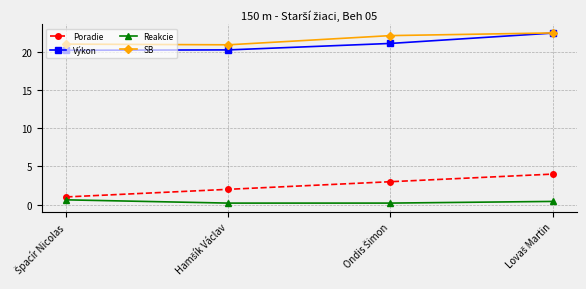

Count the Poradie values in the range 2 to 4.

3